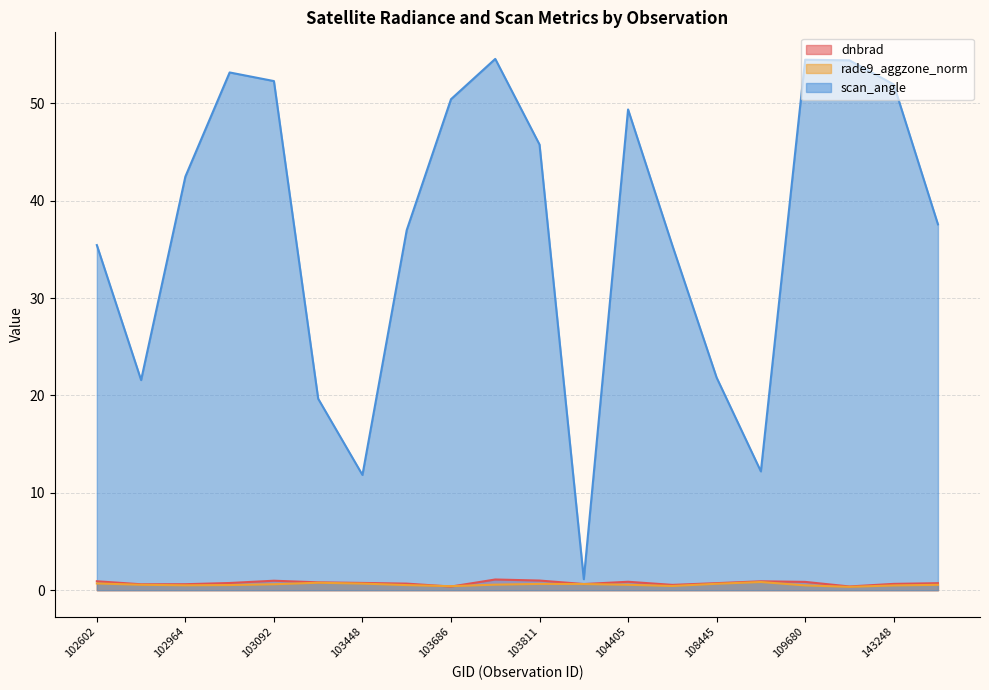

What is the total value across all series at 109680?

55.8